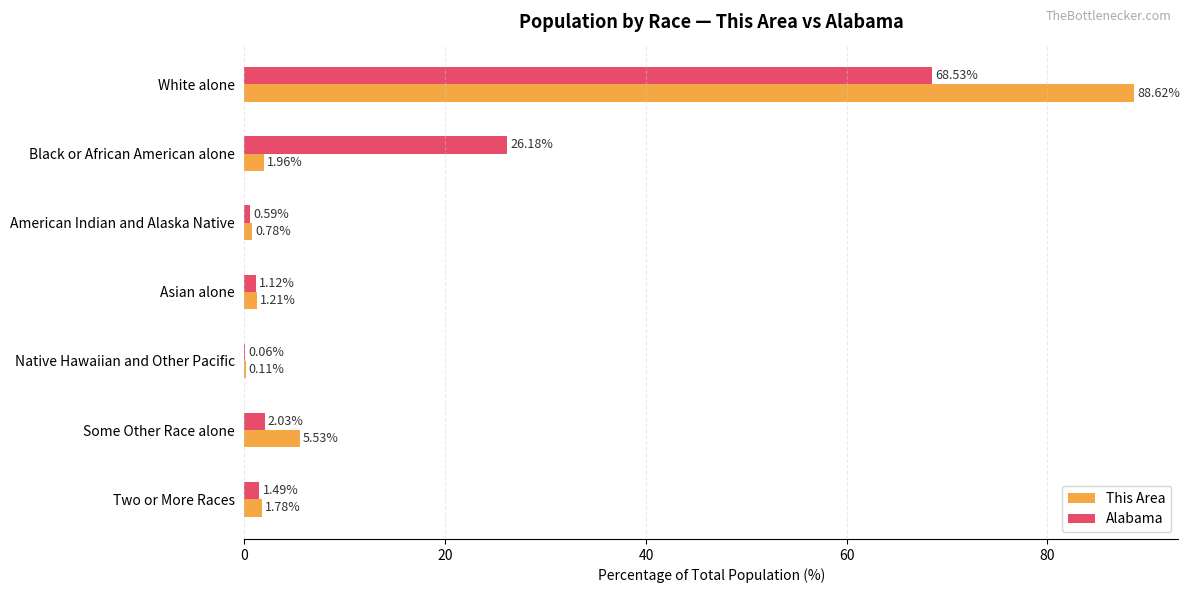

What are all the series names shown in the legend?

This Area, Alabama